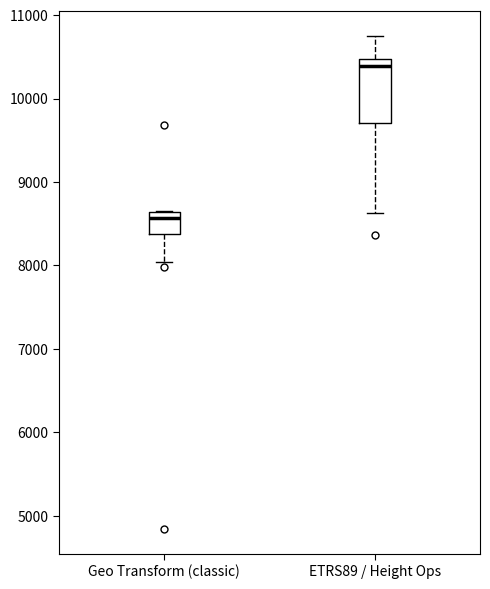

Reading left to right, transcribe this box plot: for each box, give where its median line is, the range the box spans, and where its two whiskers end, as read against the y-axis. The values are not printed on the chart, so give them approximately, as read against the axis.

Geo Transform (classic): median 8600 (just below the box's upper edge), box 8400 to 8600, whiskers 8000 to 8700
ETRS89 / Height Ops: median 10400, box 9700 to 10500, whiskers 8600 to 10800